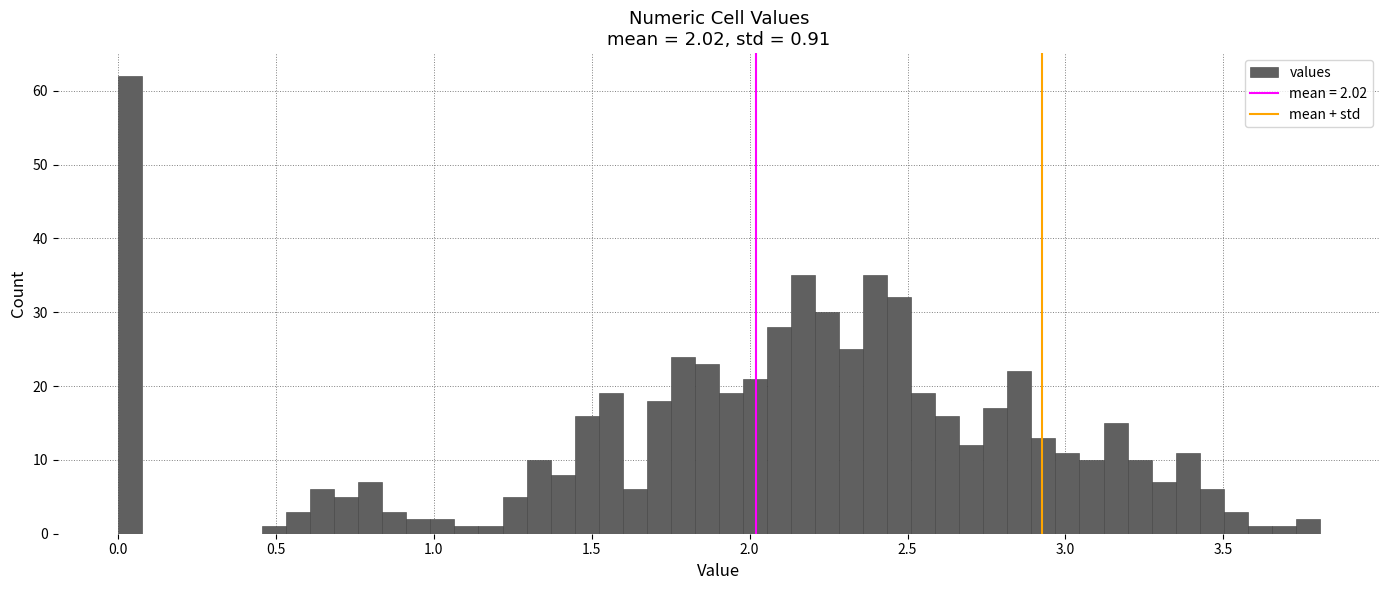

Around what value on the x-axis is the tallest bar? Give the approximate position of its centre, as read against the axis.

0.05